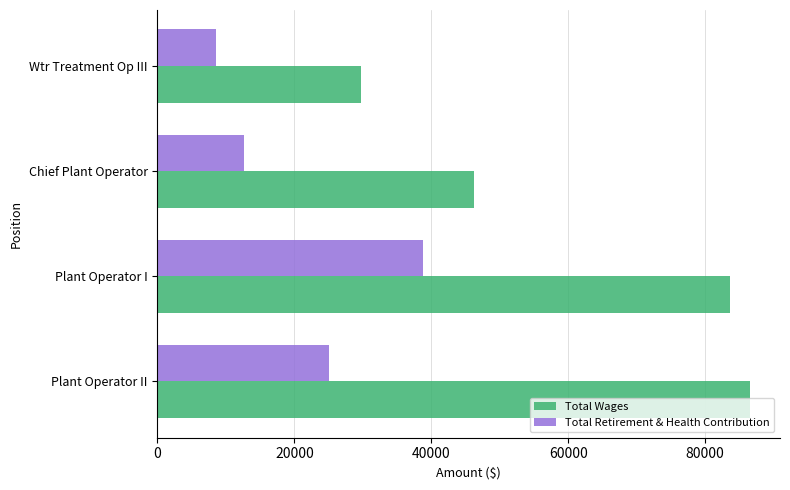

What is the difference between the maximum and minimum values in the Total Retirement & Health Contribution series?

30167